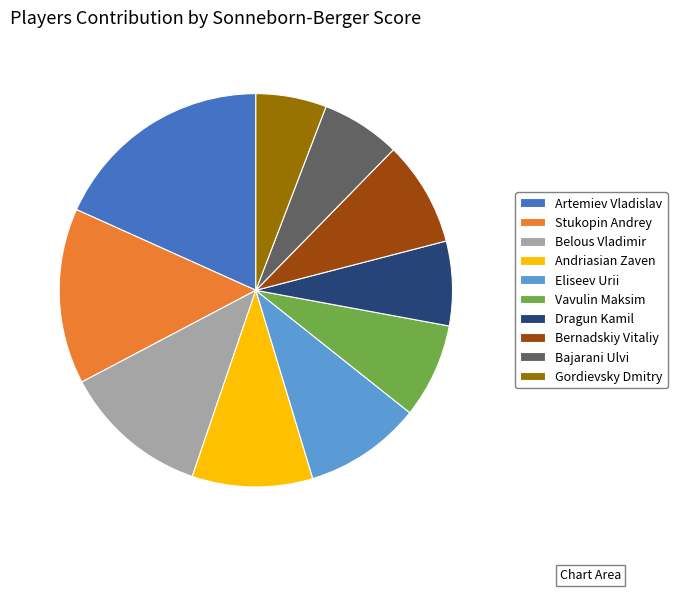

Which category has the smallest portion of the pie?

Gordievsky Dmitry